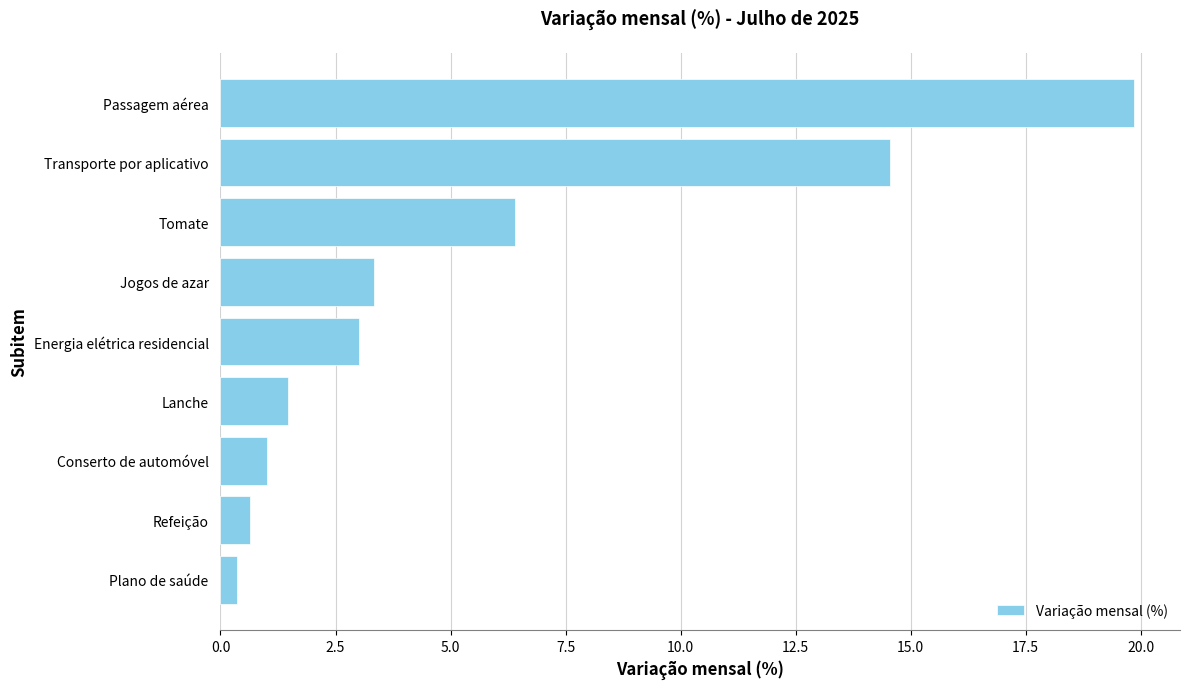

Which has a higher value, Transporte por aplicativo or Passagem aérea?

Passagem aérea